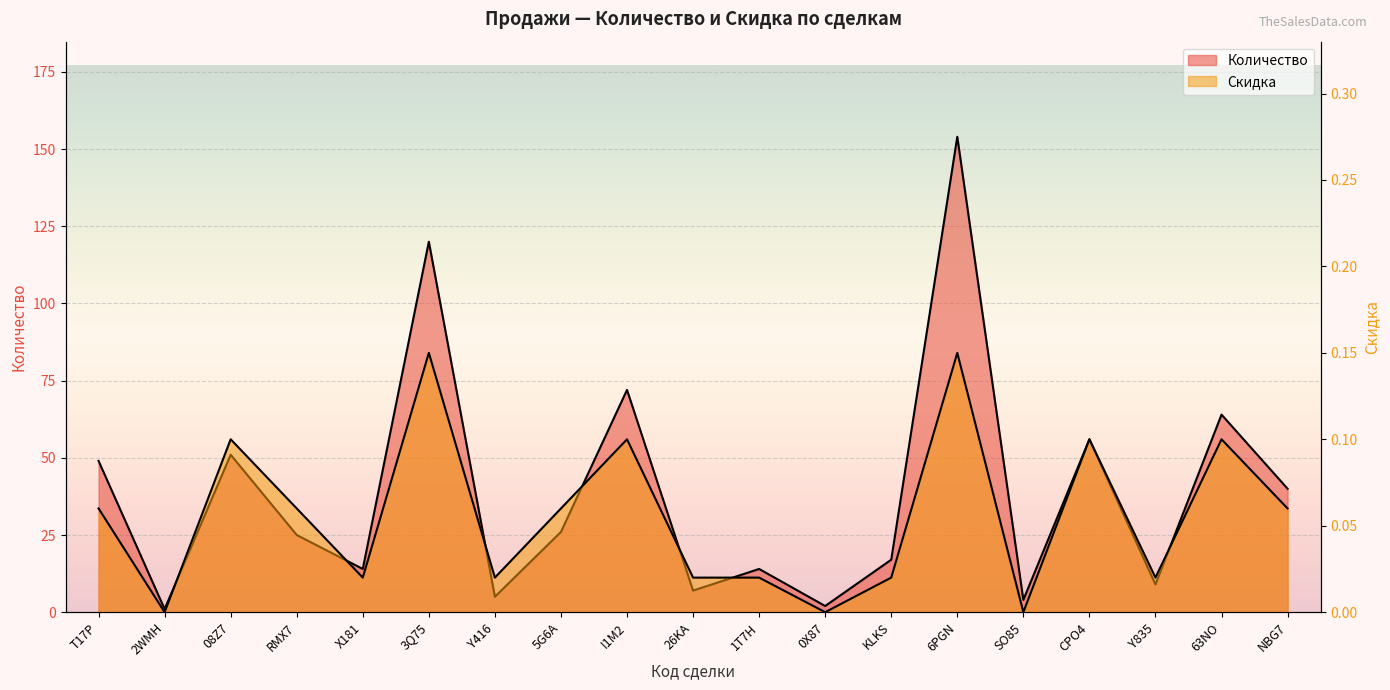

How many Скидка values are between 0 and 1?

19